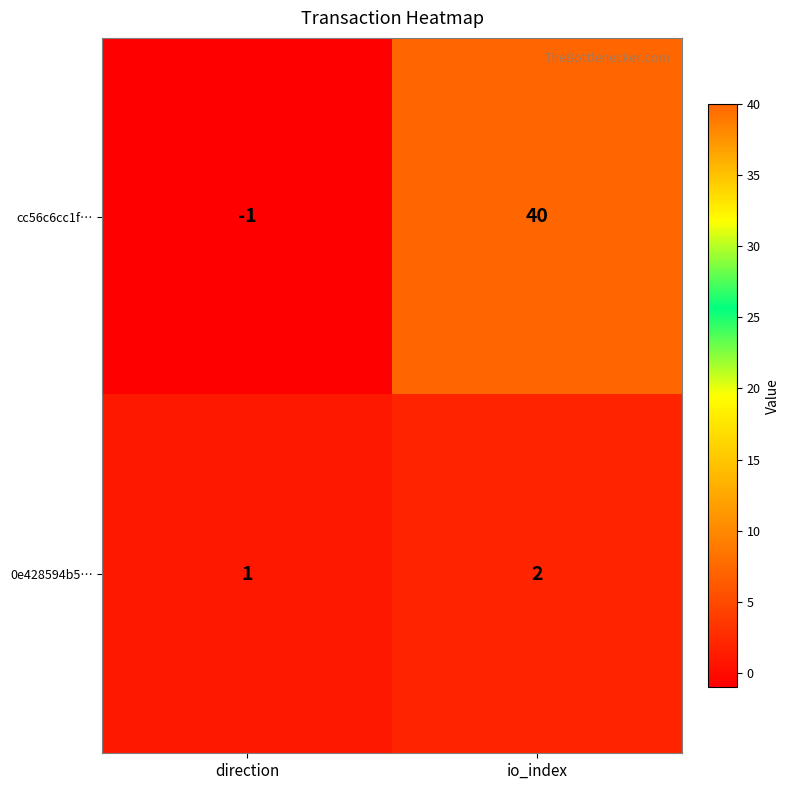

Which category has the highest value across all series?

io_index